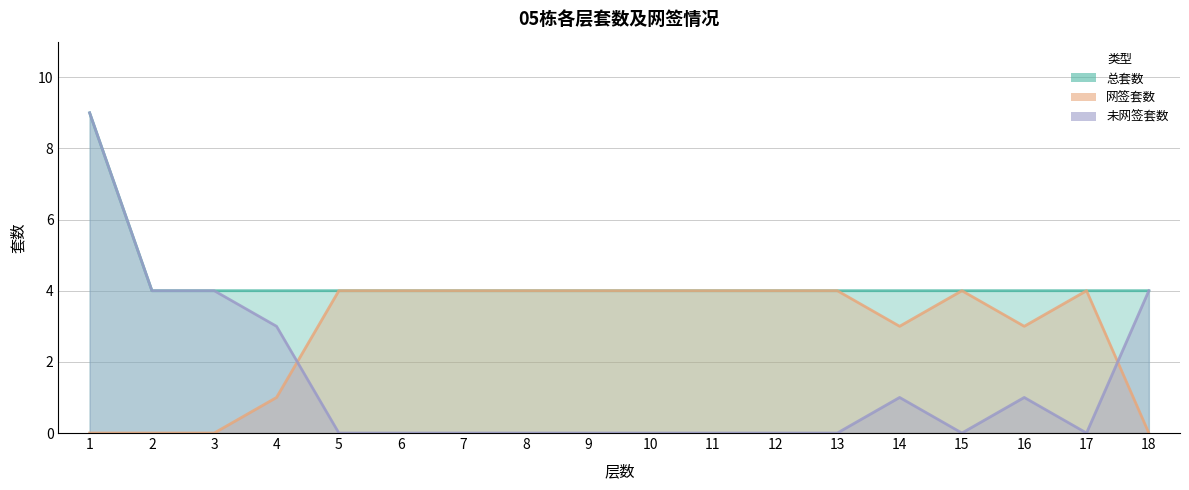

Is the value of 未网签套数 at 16 greater than the value of 网签套数 at 4?

No